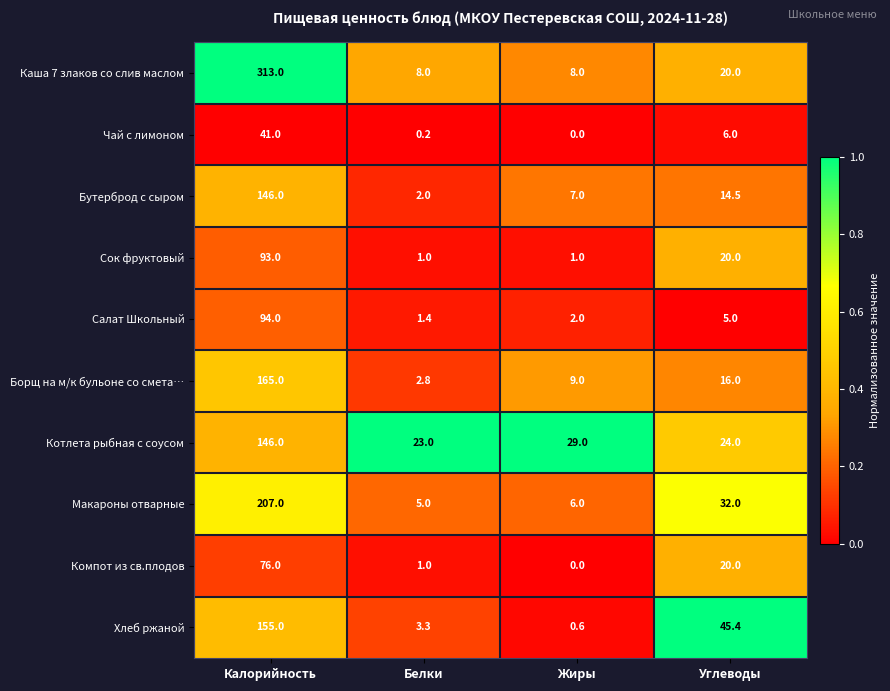

What is the sum of the Салат Школьный values at Жиры and Белки?

3.4